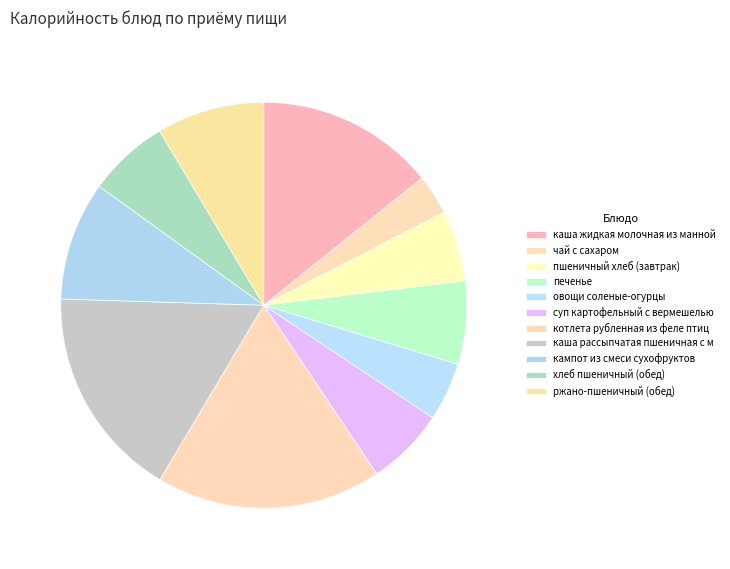

Count the number of slices in the pie.

11